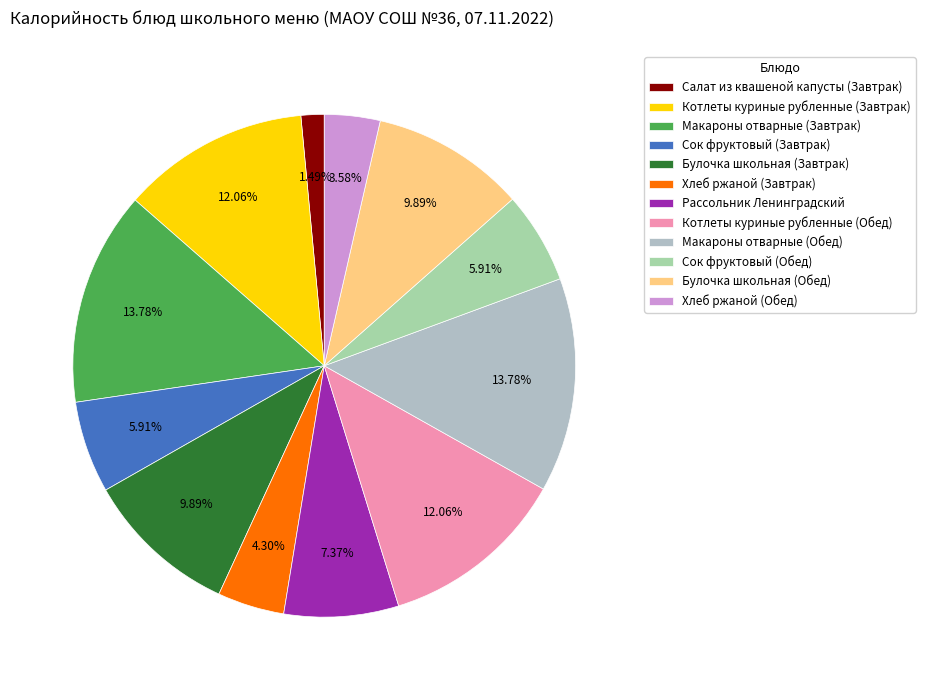

To the nearest percent, what portion does Хлеб ржаной (Завтрак) represent?

4%